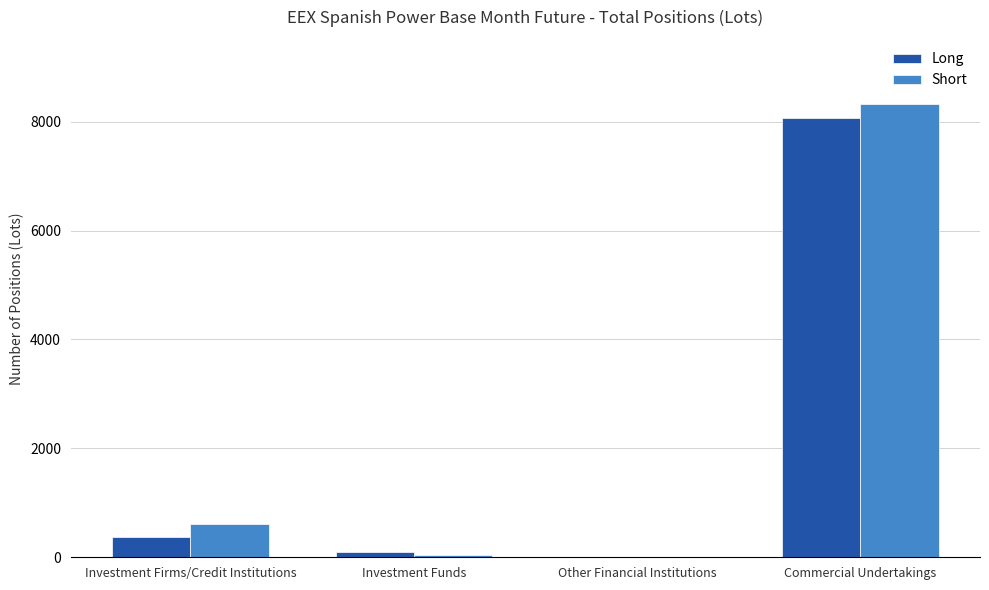

At which category is the sum across all series the highest?

Commercial Undertakings